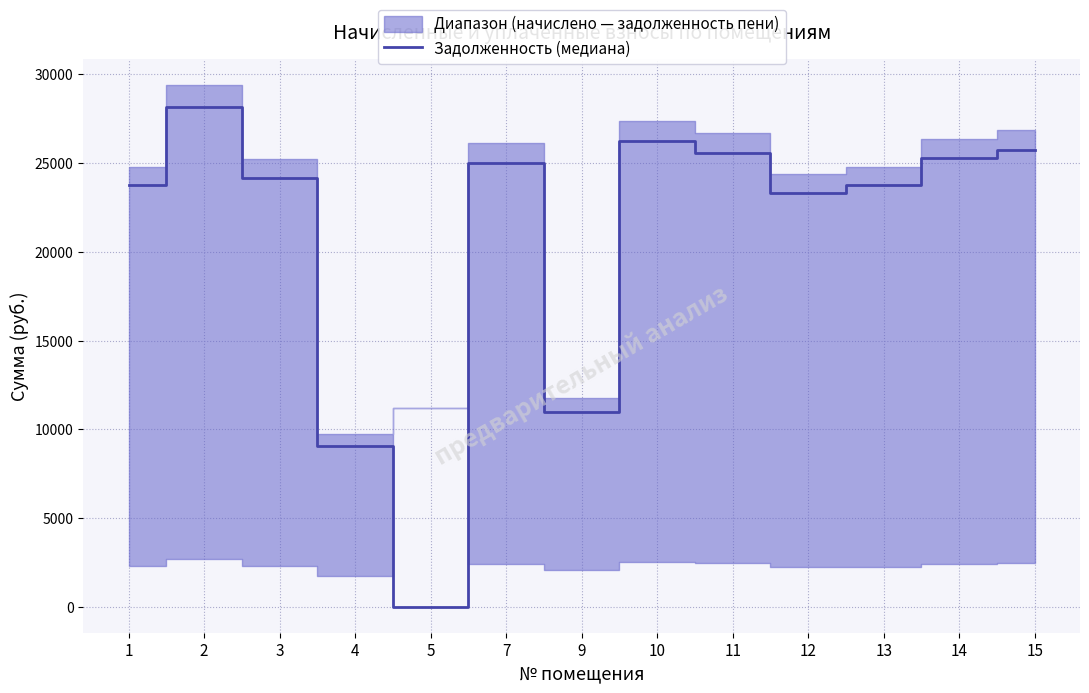

Is this an area chart (filled region under the line)?

No